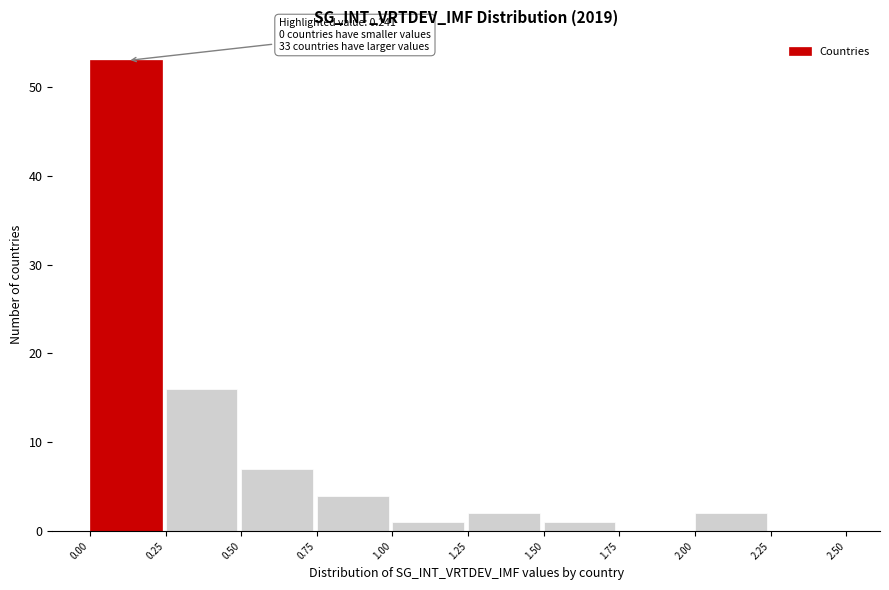

Over which range of the x-axis is the bar tallest?

0.00 to 0.25